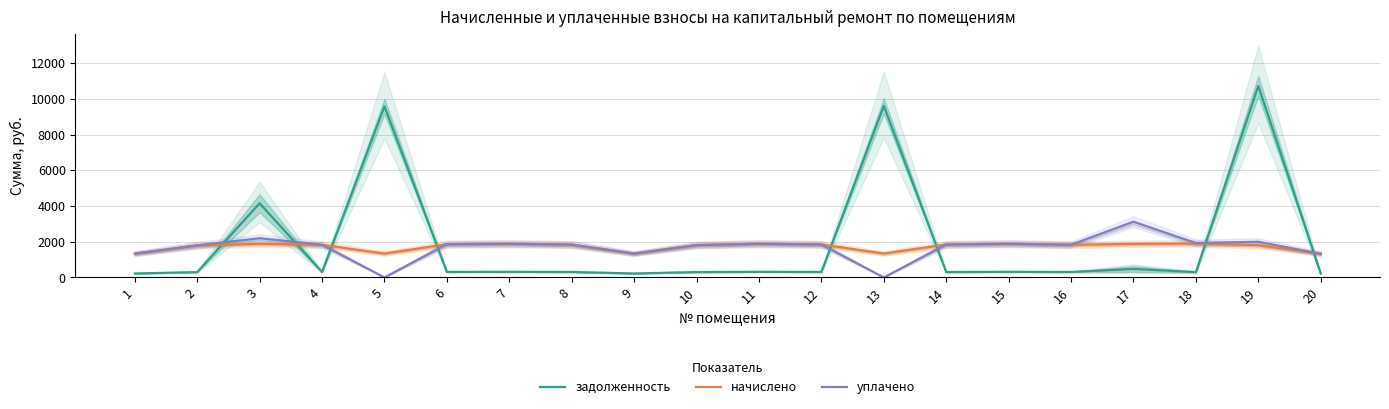

Which series changed the most between 1 and 6?

начислено